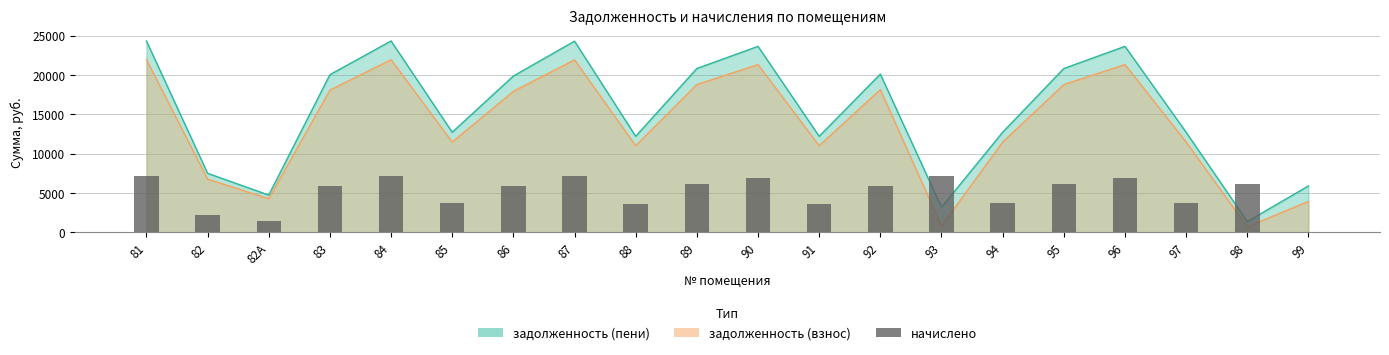

Which label corresponds to the largest value in the chart?

81